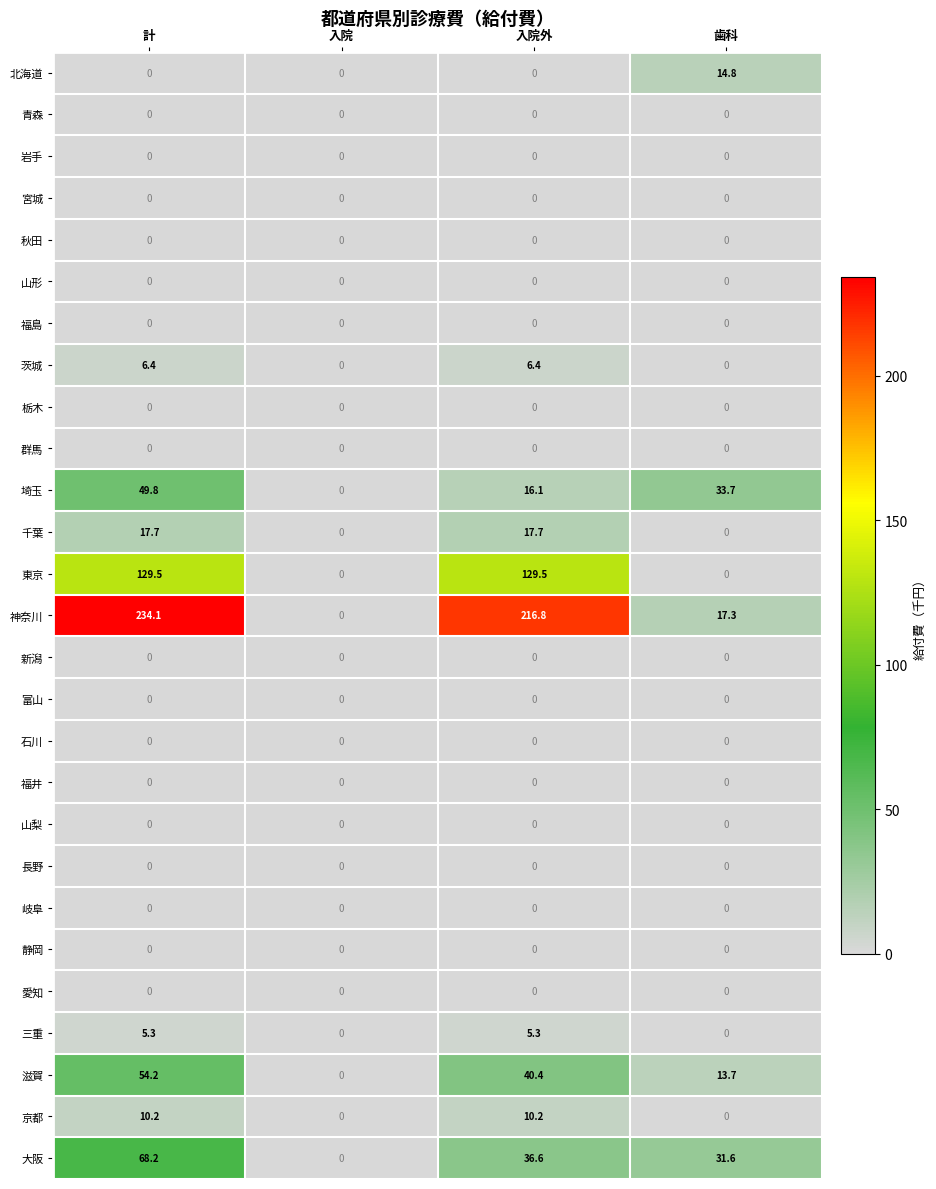

What is the maximum value shown in the chart?

234.1